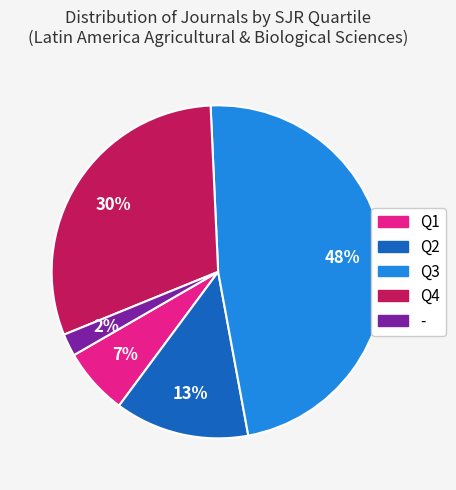

To the nearest percent, what is the difference between the largest and smallest slice percentages?

46%